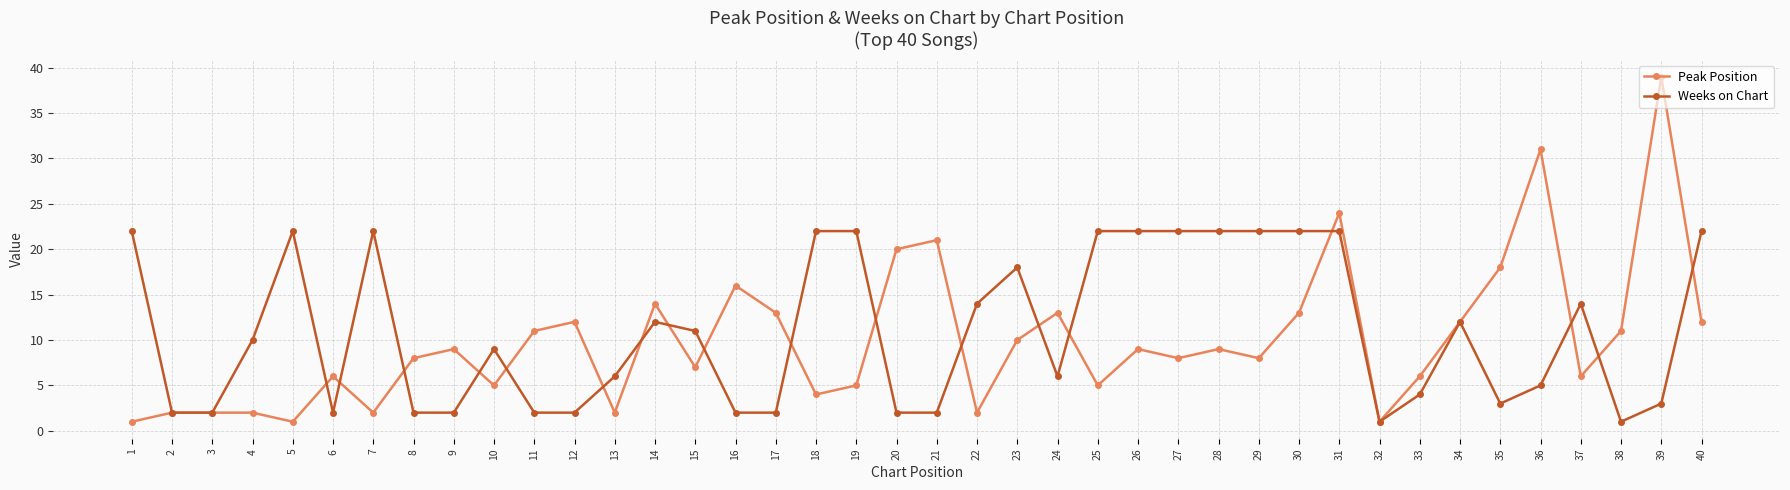

What is the difference between the Peak Position values at 7 and 24?

11